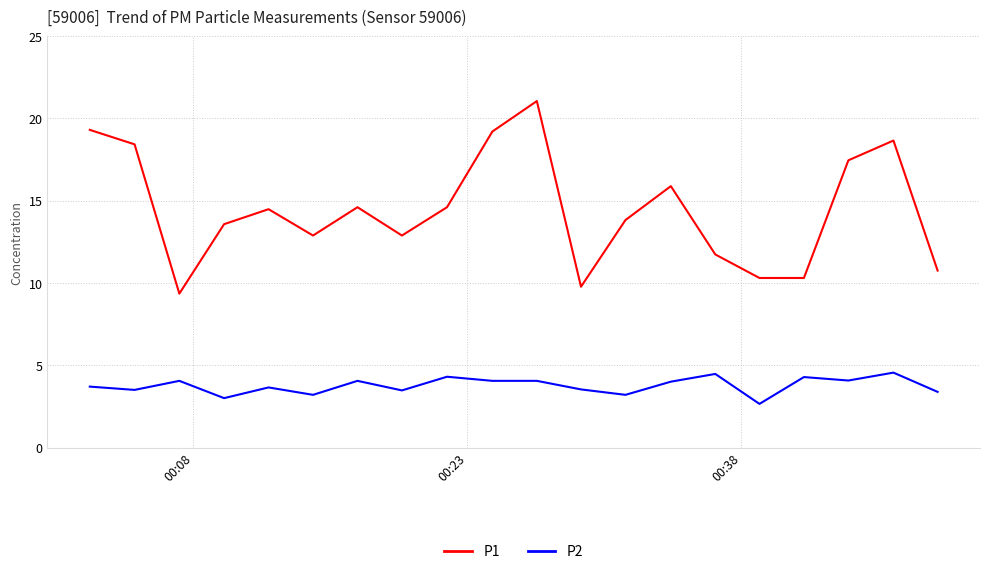

True or false: P2 and P1 cross at least once.

False